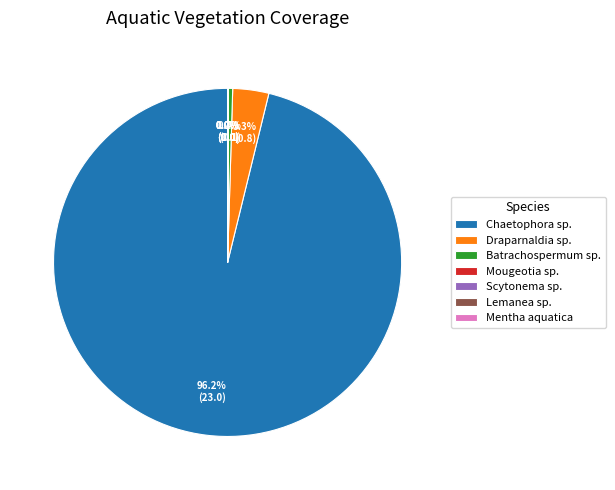

How much of the chart is everything except Draparnaldia sp.?

96.7%